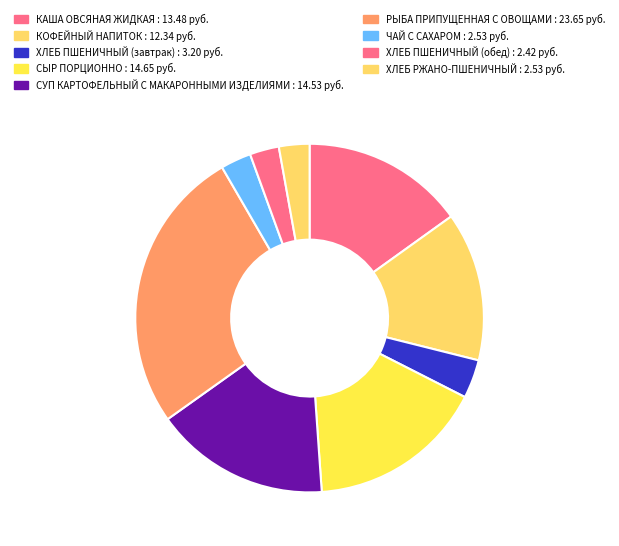

What percentage is the ХЛЕБ ПШЕНИЧНЫЙ (обед) slice, to the nearest percent?

3%